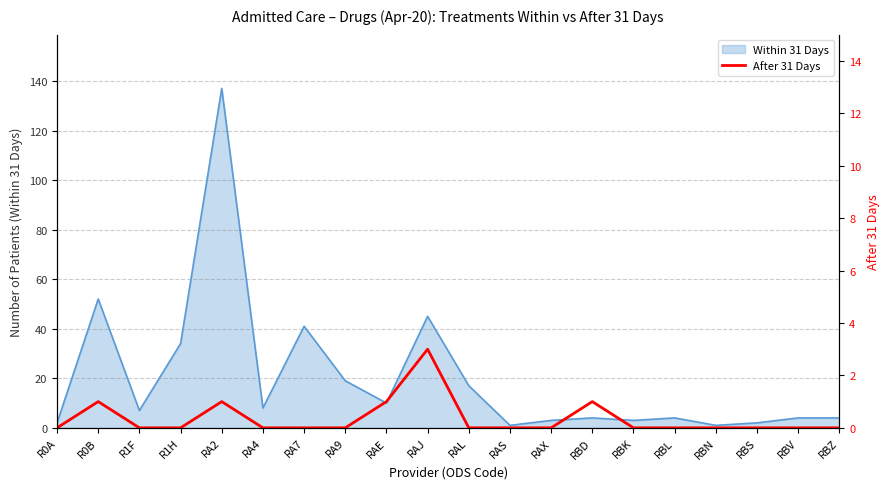

The value of Within 31 Days at RAJ is 21. True or false?

False